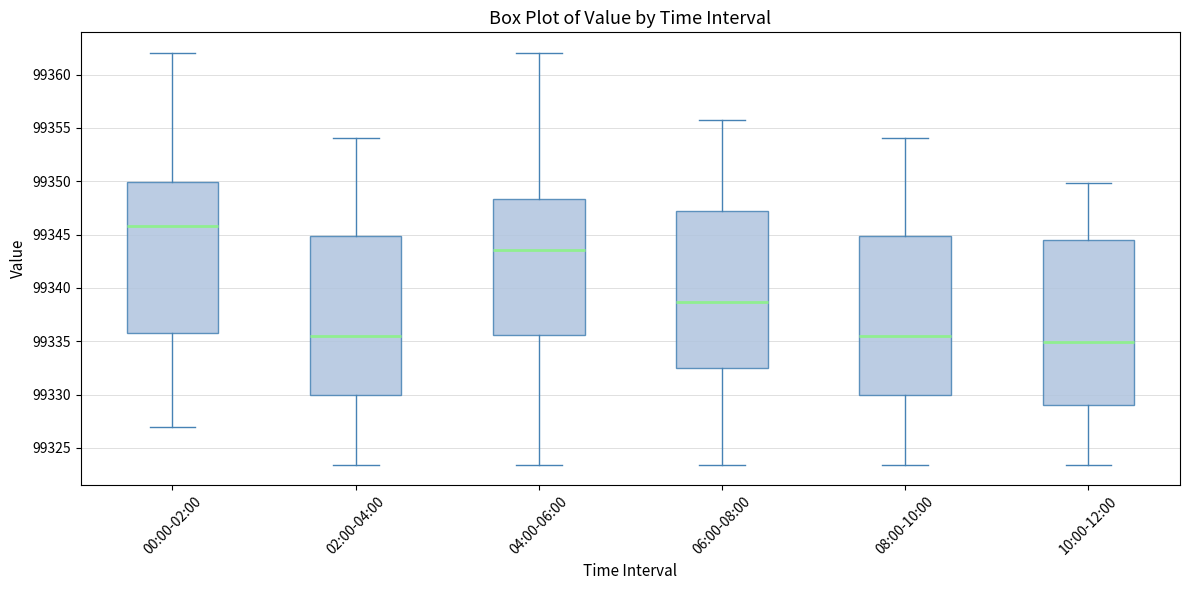

Which box's median line is the highest?

00:00-02:00